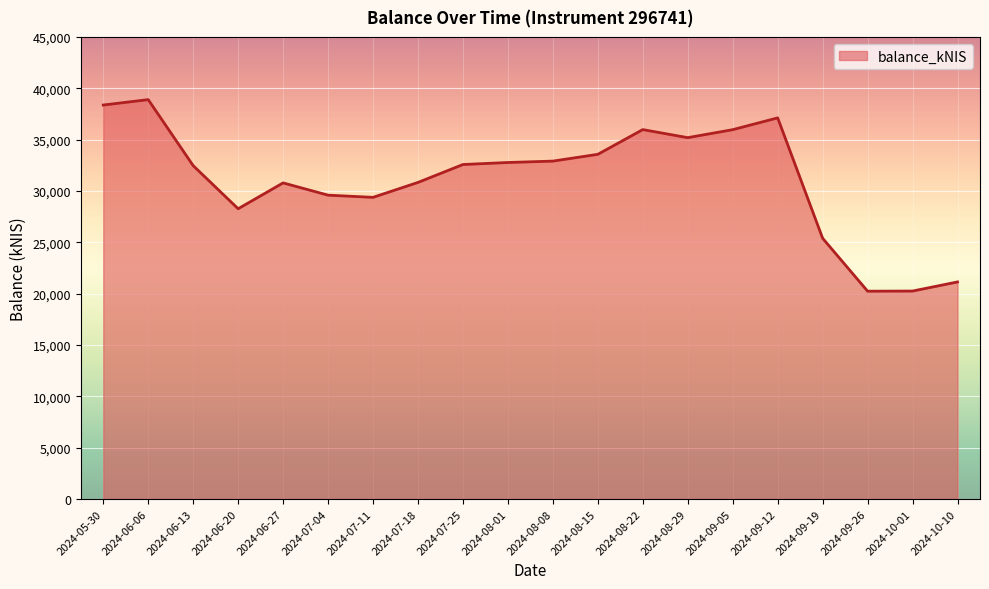

The value at 2024-09-19 is 25391.9. True or false?

True